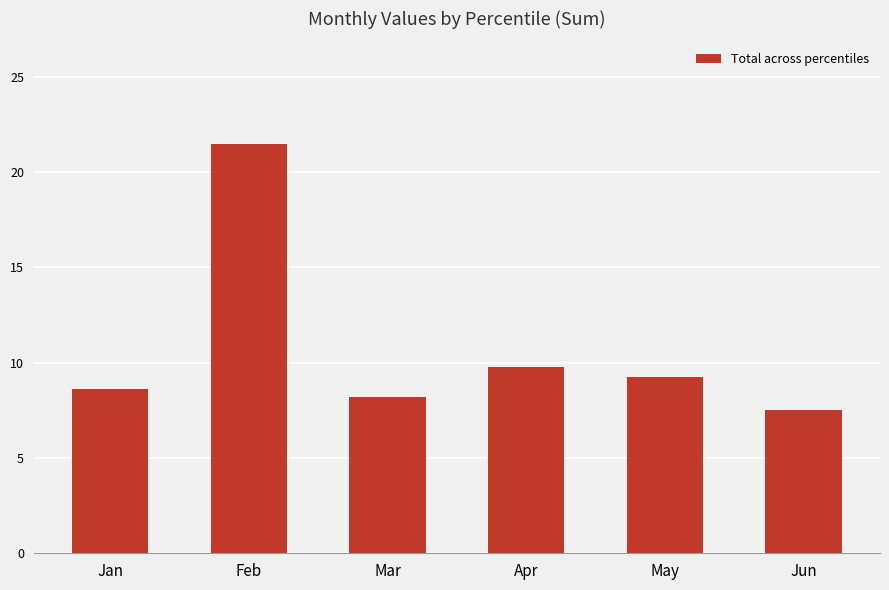

What is the value of the 3rd bar from the left?

8.2